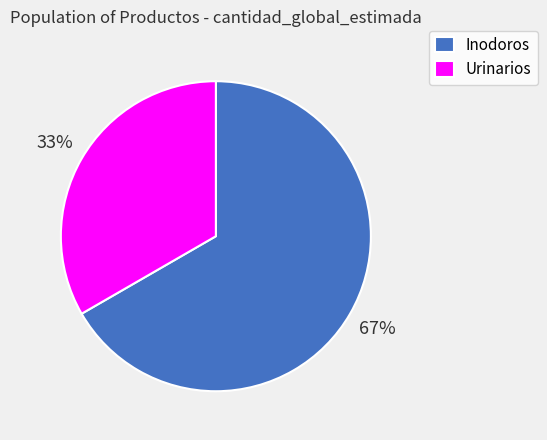

Approximately how many times larger is the value at Urinarios compared to Inodoros?

0.5